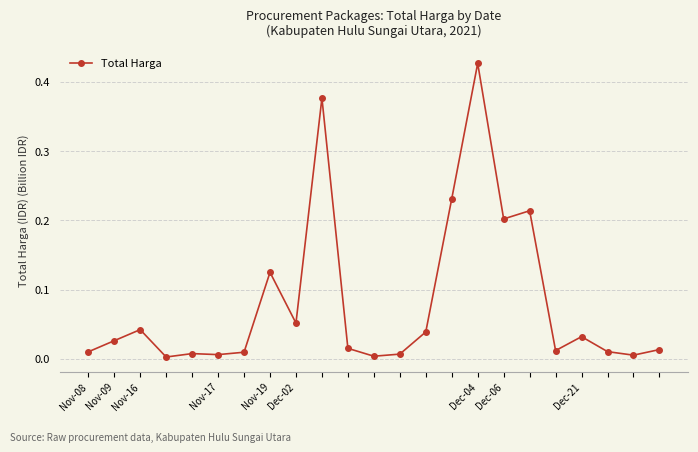

True or false: there are more than 2 points higher than both neighbors.

True